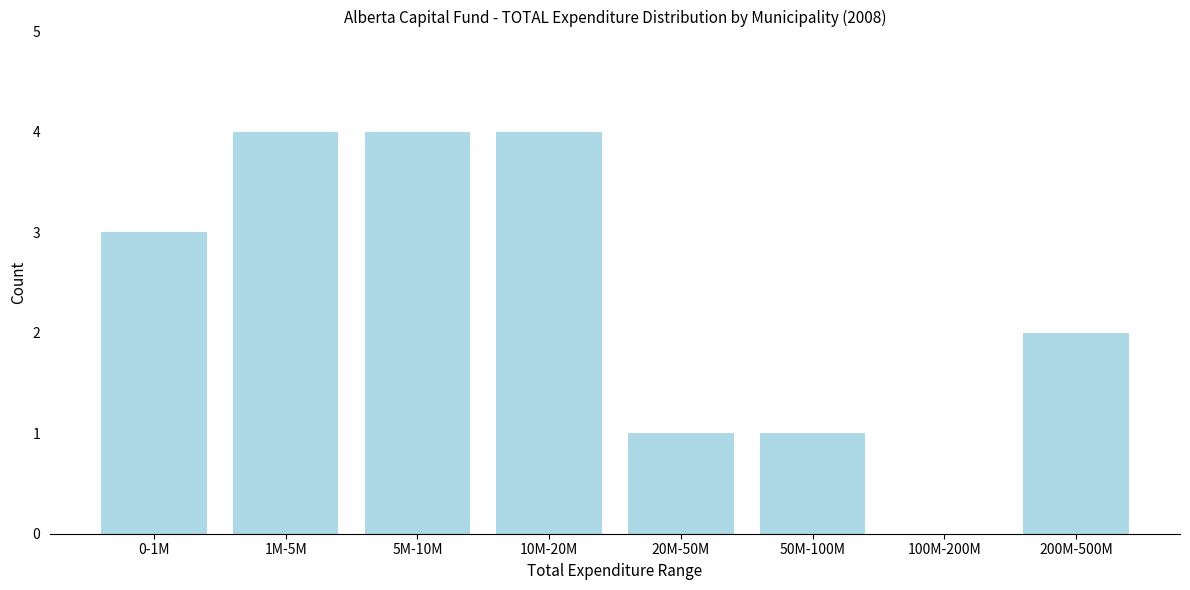

Reading left to right, extract all data points from this chart.

0-1M=3	1M-5M=4	5M-10M=4	10M-20M=4	20M-50M=1	50M-100M=1	100M-200M=0	200M-500M=2